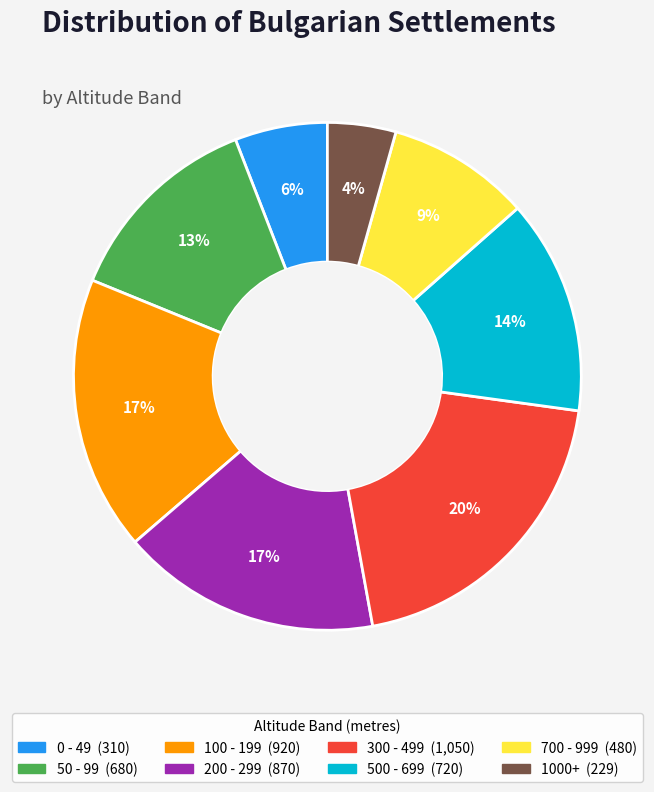

To the nearest percent, what is the difference between the largest and smallest slice percentages?

16%